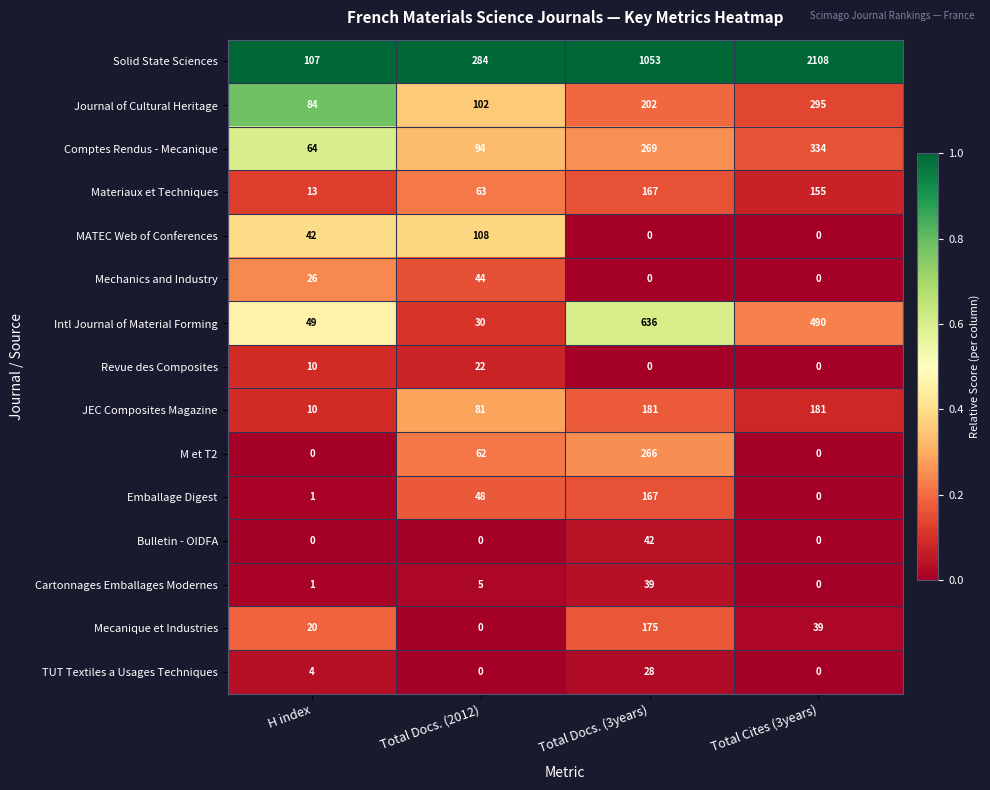

The value of Mecanique et Industries at H index is 35. True or false?

False